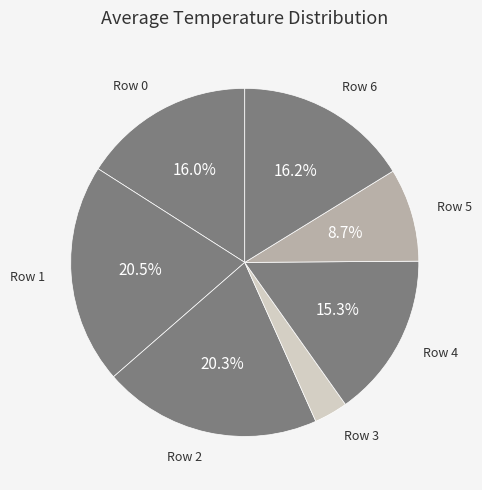

How many slices are in this pie chart?

7